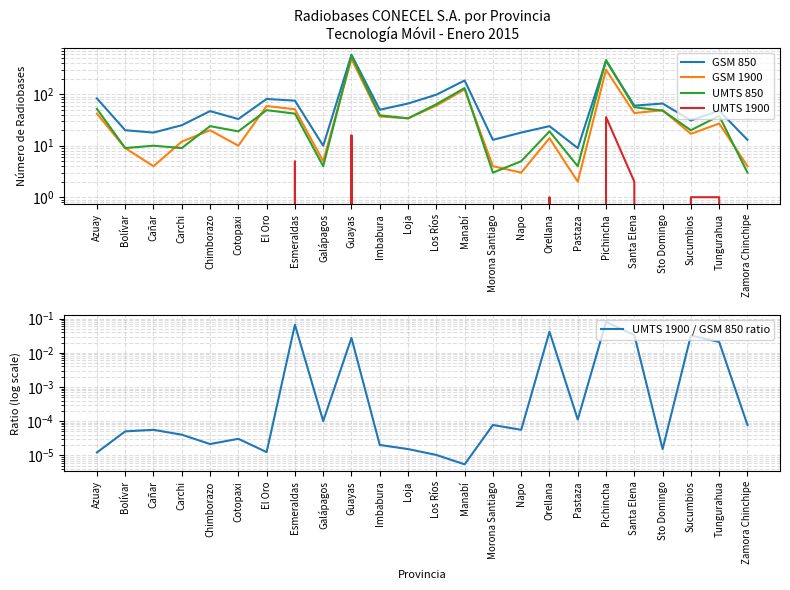

Reading left to right, transcribe all the data shown in this chart.

GSM 850: Azuay=83.0	Bolívar=20.0	Cañar=18.0	Carchi=25.0	Chimborazo=47.0	Cotopaxi=33.0	El Oro=81.0	Esmeraldas=75.0	Galápagos=10.0	Guayas=585.0	Imbabura=50.0	Loja=66.0	Los Ríos=98.0	Manabí=185.0	Morona Santiago=13.0	Napo=18.0	Orellana=24.0	Pastaza=9.0	Pichincha=445.0	Santa Elena=60.0	Sto Domingo=66.0	Sucumbios=31.0	Tungurahua=48.0	Zamora Chinchipe=13.0
GSM 1900: Azuay=42.0	Bolívar=9.0	Cañar=4.0	Carchi=12.0	Chimborazo=20.0	Cotopaxi=10.0	El Oro=59.0	Esmeraldas=51.0	Galápagos=5.0	Guayas=486.0	Imbabura=37.0	Loja=34.0	Los Ríos=60.0	Manabí=124.0	Morona Santiago=4.0	Napo=3.0	Orellana=14.0	Pastaza=2.0	Pichincha=299.0	Santa Elena=43.0	Sto Domingo=49.0	Sucumbios=17.0	Tungurahua=27.0	Zamora Chinchipe=4.0
UMTS 850: Azuay=52.0	Bolívar=9.0	Cañar=10.0	Carchi=9.0	Chimborazo=24.0	Cotopaxi=19.0	El Oro=49.0	Esmeraldas=42.0	Galápagos=4.0	Guayas=561.0	Imbabura=39.0	Loja=34.0	Los Ríos=64.0	Manabí=132.0	Morona Santiago=3.0	Napo=5.0	Orellana=19.0	Pastaza=4.0	Pichincha=462.0	Santa Elena=56.0	Sto Domingo=48.0	Sucumbios=20.0	Tungurahua=38.0	Zamora Chinchipe=3.0
UMTS 1900: Azuay=0.0	Bolívar=0.0	Cañar=0.0	Carchi=0.0	Chimborazo=0.0	Cotopaxi=0.0	El Oro=0.0	Esmeraldas=5.0	Galápagos=0.0	Guayas=16.0	Imbabura=0.0	Loja=0.0	Los Ríos=0.0	Manabí=0.0	Morona Santiago=0.0	Napo=0.0	Orellana=1.0	Pastaza=0.0	Pichincha=36.0	Santa Elena=2.0	Sto Domingo=0.0	Sucumbios=1.0	Tungurahua=1.0	Zamora Chinchipe=0.0
UMTS 1900 / GSM 850 ratio: Azuay=0.0	Bolívar=0.0	Cañar=0.0	Carchi=0.0	Chimborazo=0.0	Cotopaxi=0.0	El Oro=0.0	Esmeraldas=0.1	Galápagos=0.0	Guayas=0.0	Imbabura=0.0	Loja=0.0	Los Ríos=0.0	Manabí=0.0	Morona Santiago=0.0	Napo=0.0	Orellana=0.0	Pastaza=0.0	Pichincha=0.1	Santa Elena=0.0	Sto Domingo=0.0	Sucumbios=0.0	Tungurahua=0.0	Zamora Chinchipe=0.0